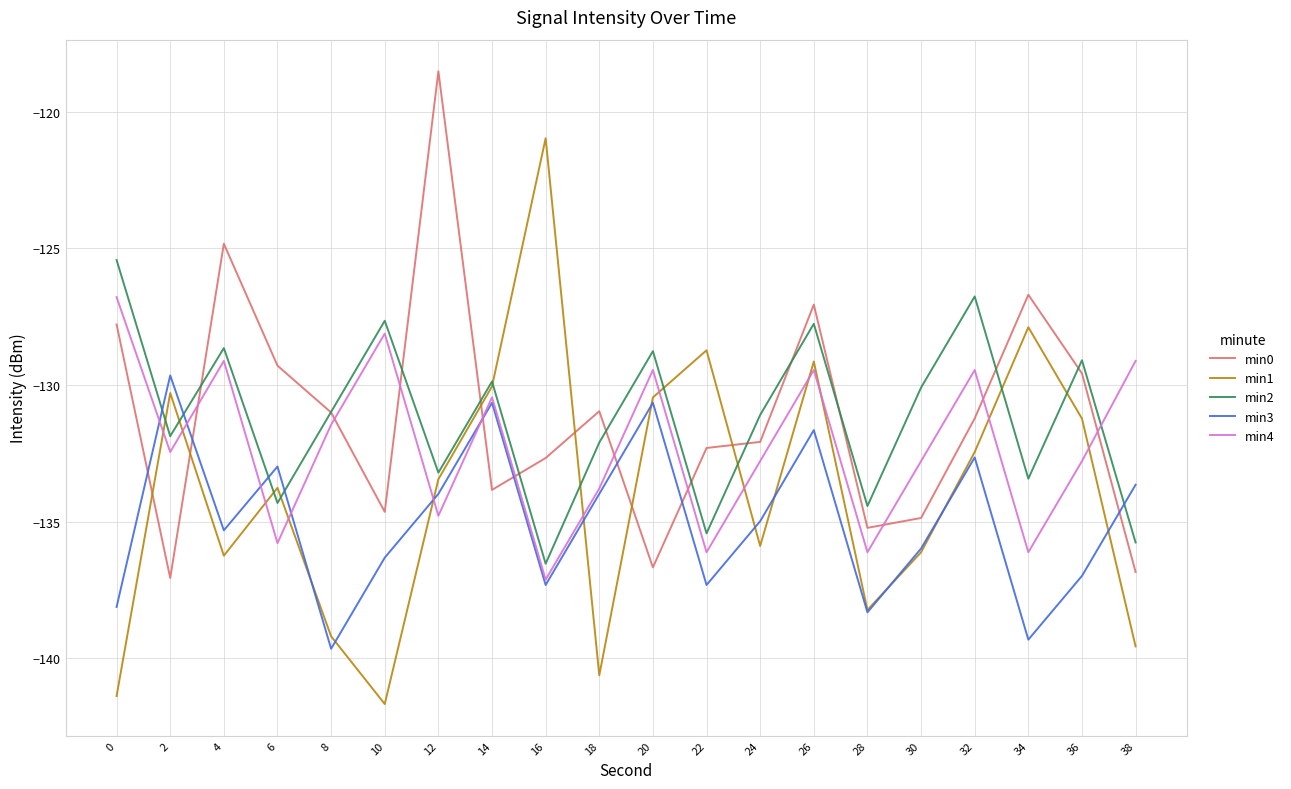

True or false: min2 has a value of -129.9 at 14.

True